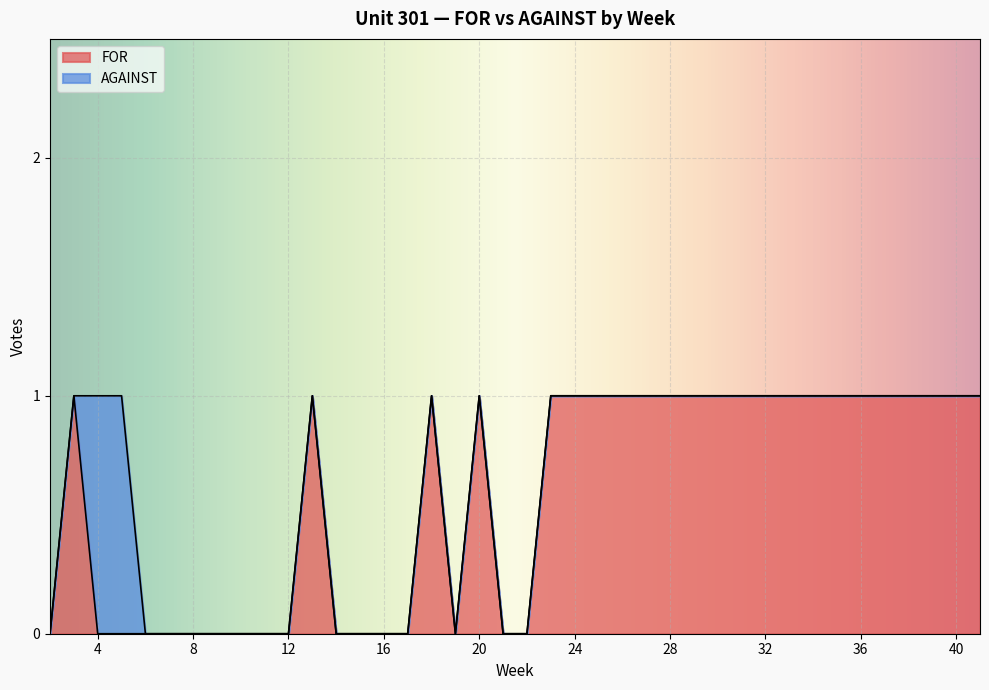

The FOR series shows 1 at 40. True or false?

True